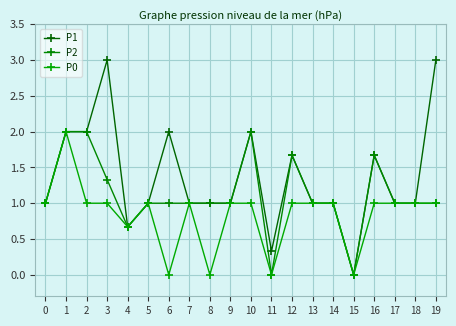

How many data points does each series have?

20